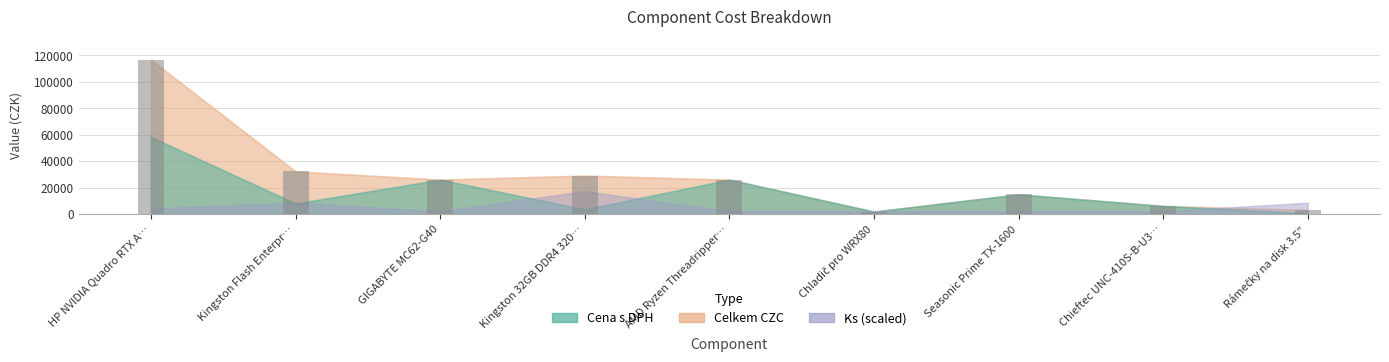

At which label is the value closest to 59301?

Kingston Flash Enterpr…